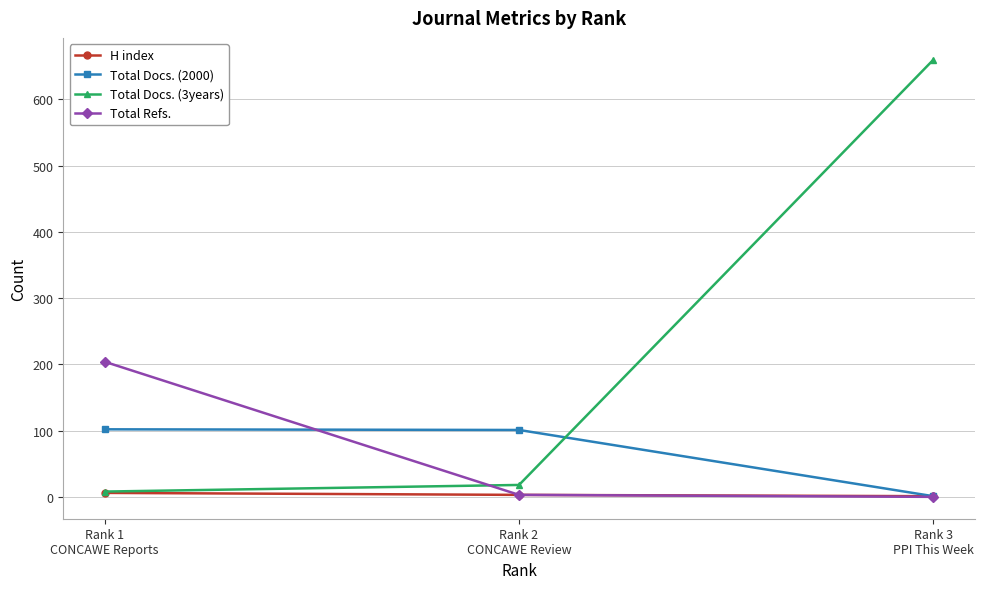

What is the highest value of the Total Refs. series?

204